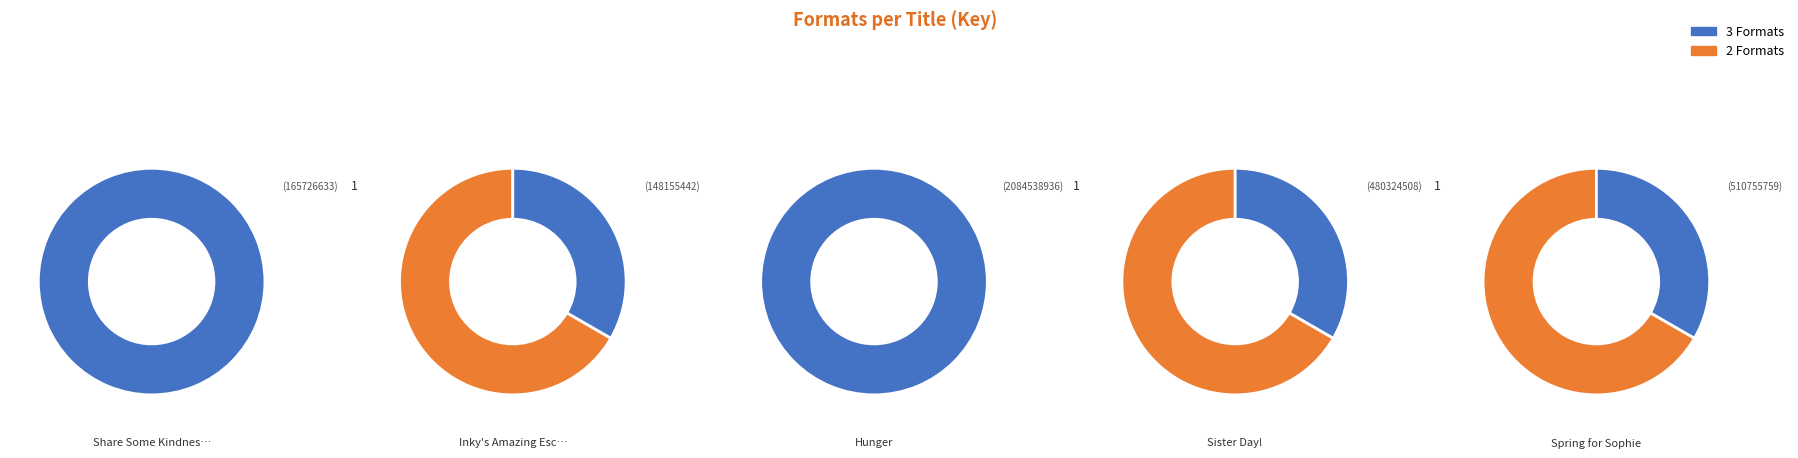

Does Hunger represent more than half of the total?

No